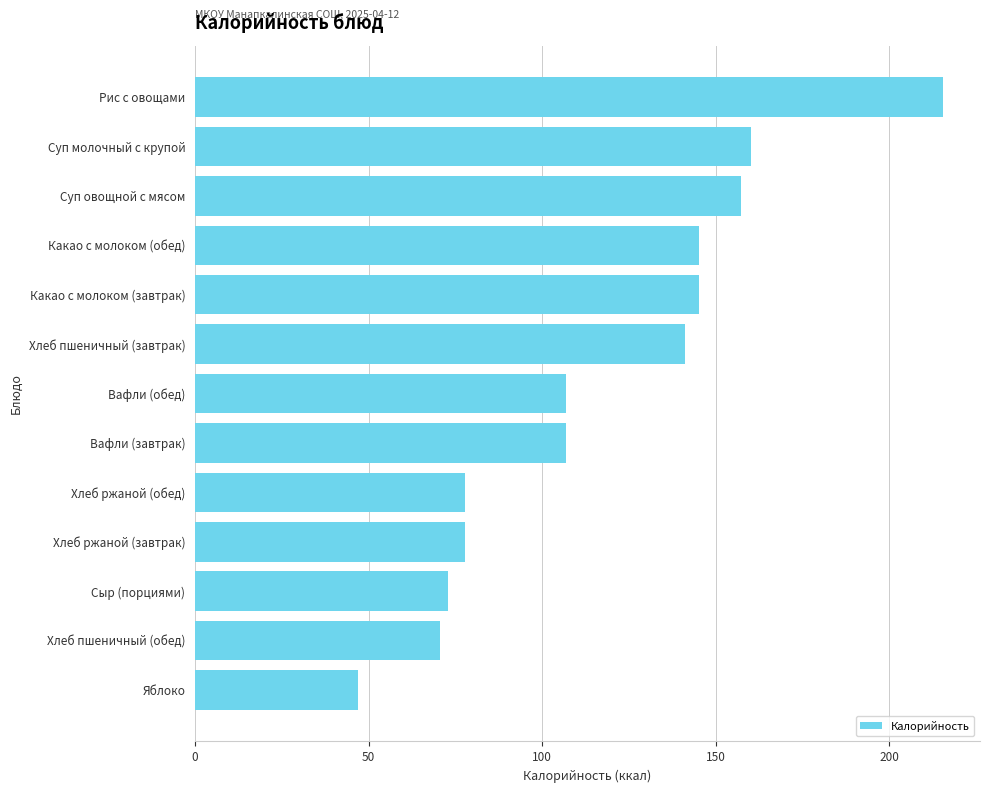

True or false: the data shows 70.5 at Хлеб пшеничный (обед).

True